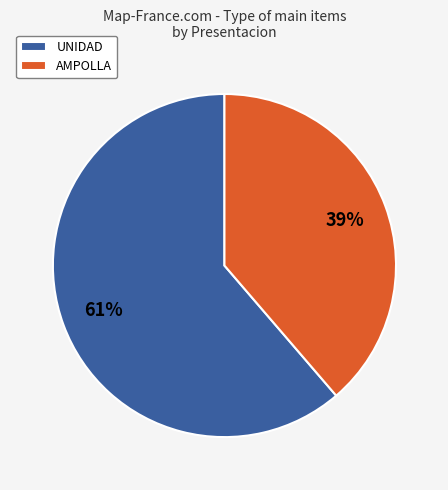

Rank the categories by value from lowest to highest.

AMPOLLA, UNIDAD